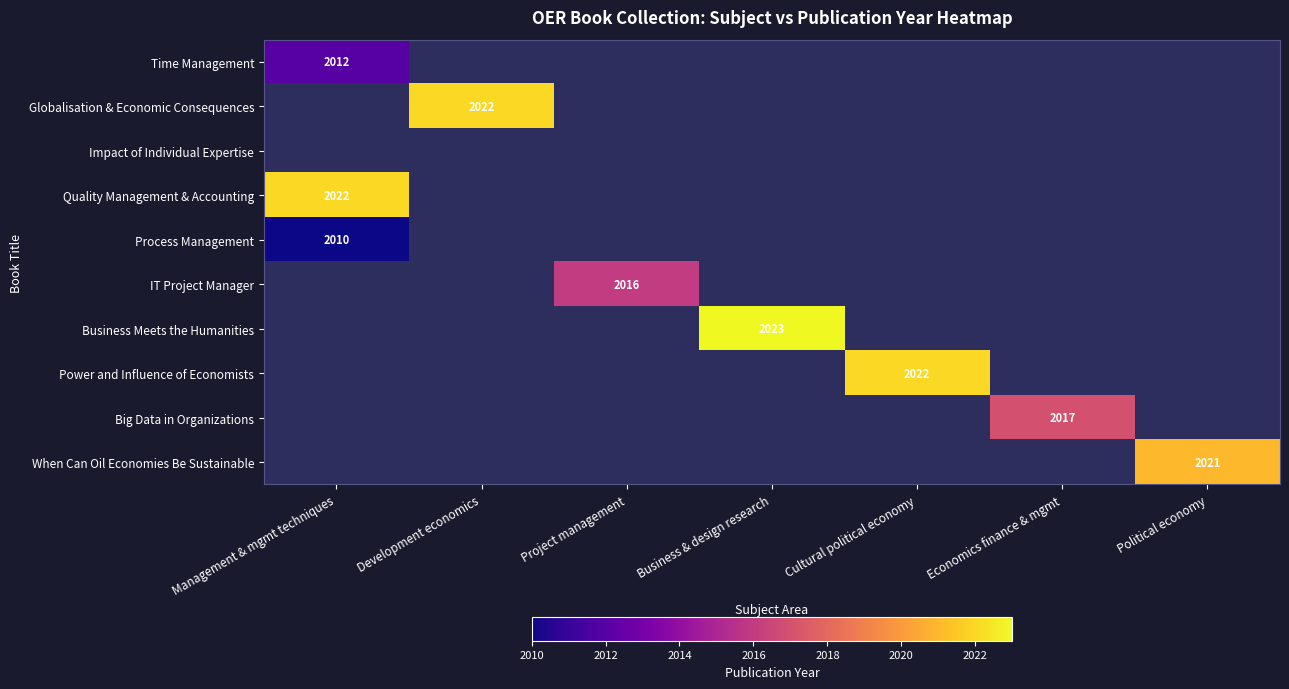

Is it true that IT Project Manager equals 2016 at Project management?

True